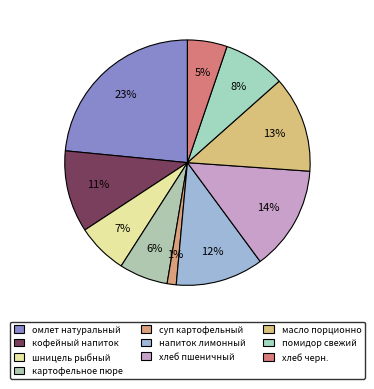

To the nearest percent, what is the difference between the largest and smallest slice percentages?

22%